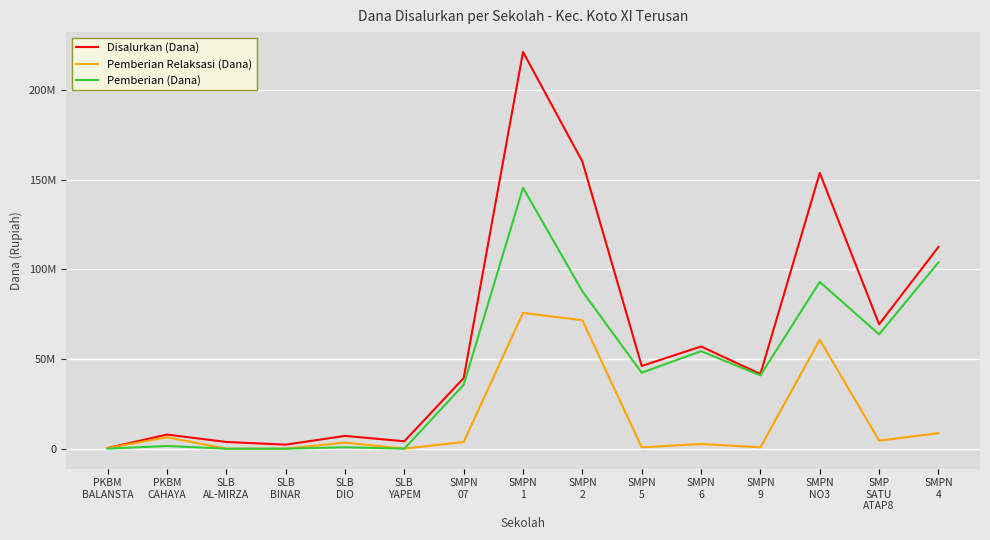

What is the average value of the Disalurkan (Dana) series?

61775000